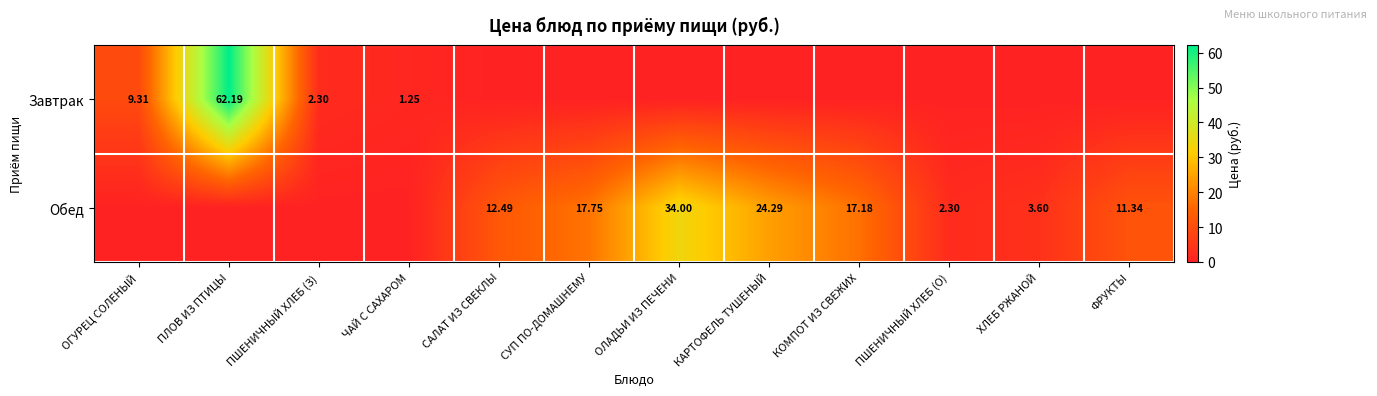

At which category is the sum across all series the highest?

ПЛОВ ИЗ ПТИЦЫ